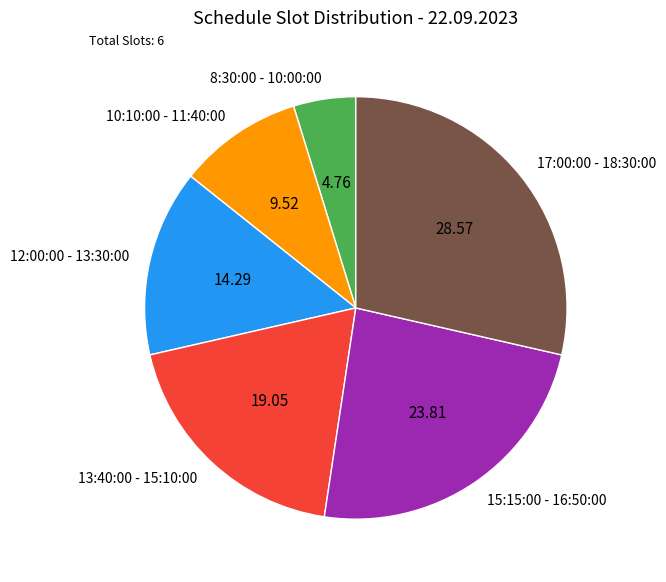

How many segments does this pie chart have?

6